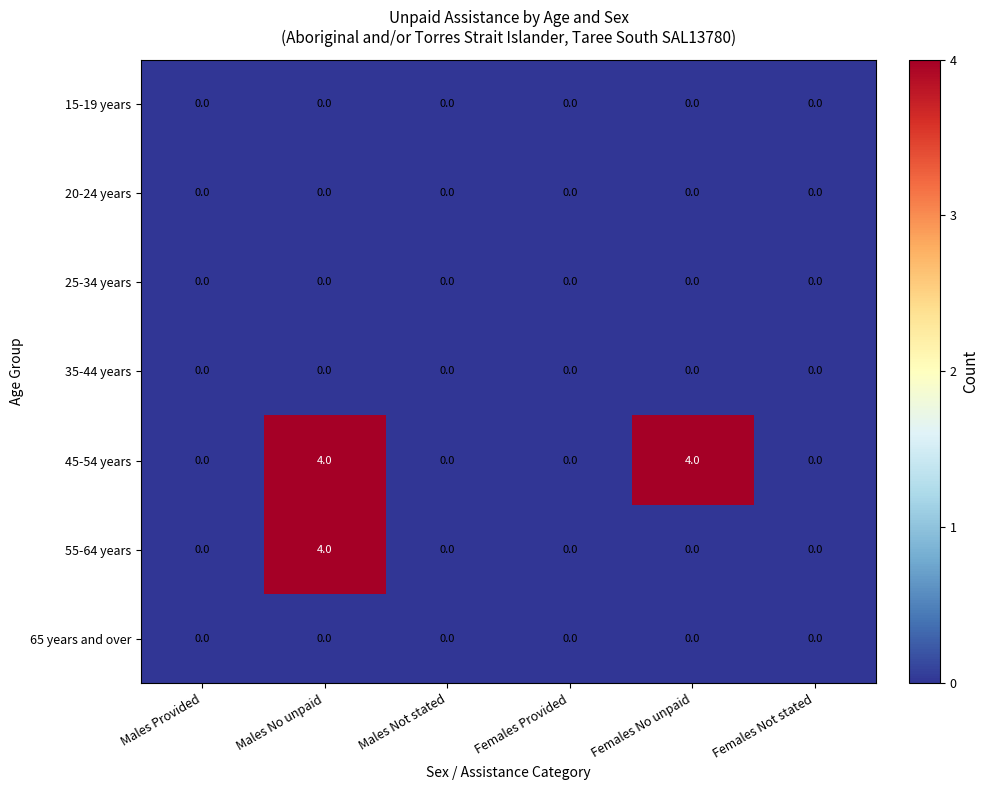

The value of 55-64 years at Females Provided is 2. True or false?

False